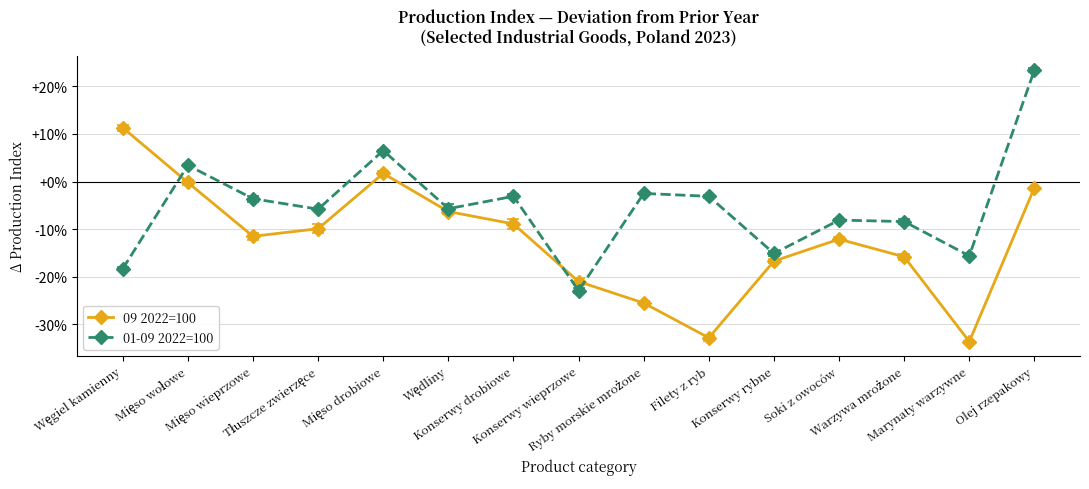

Does the chart have visible grid lines?

Yes